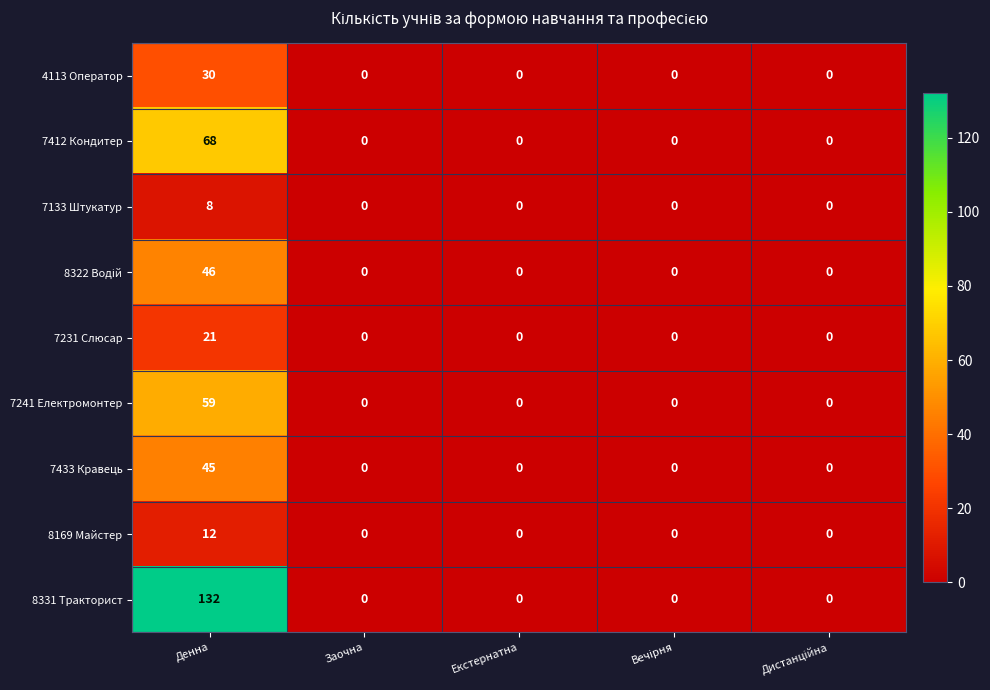

Which label corresponds to the largest value in the chart?

Денна